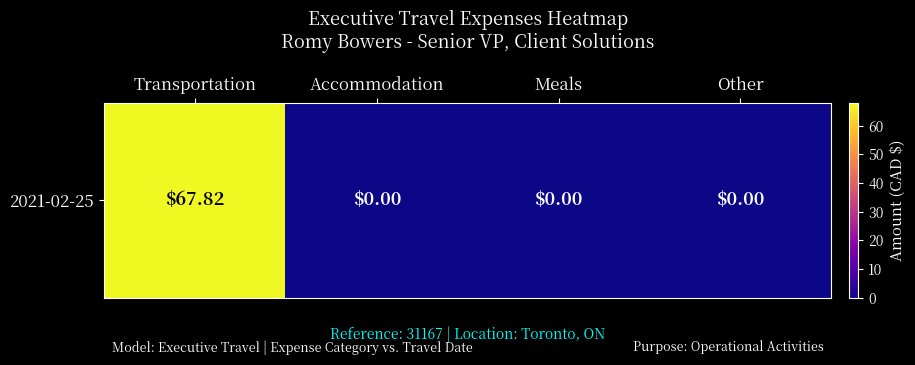

Reading left to right, list all the values displayed in this chart.

Transportation=67.8	Accommodation=0.0	Meals=0.0	Other=0.0